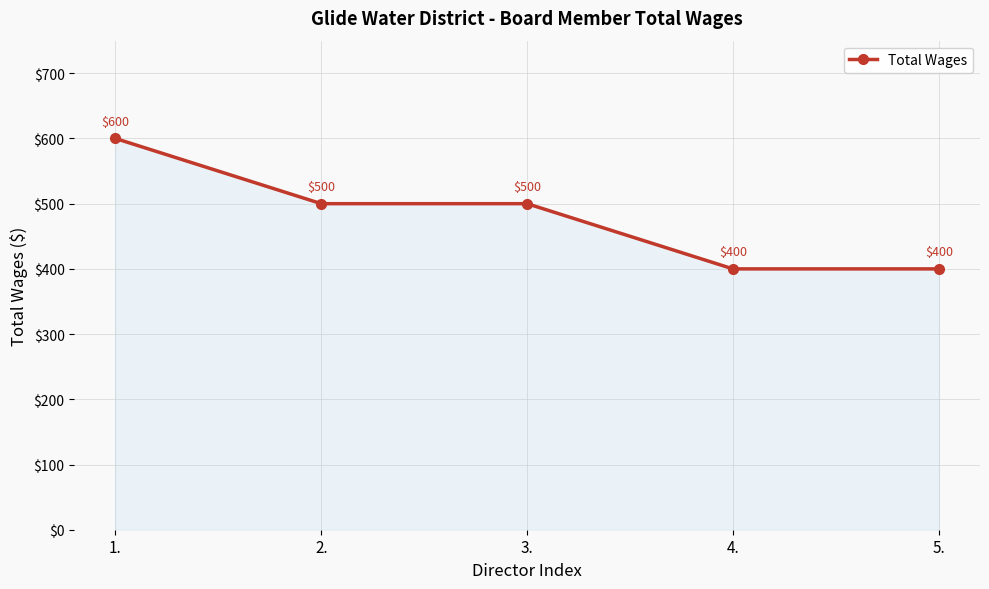

How many lines are shown in the chart?

1